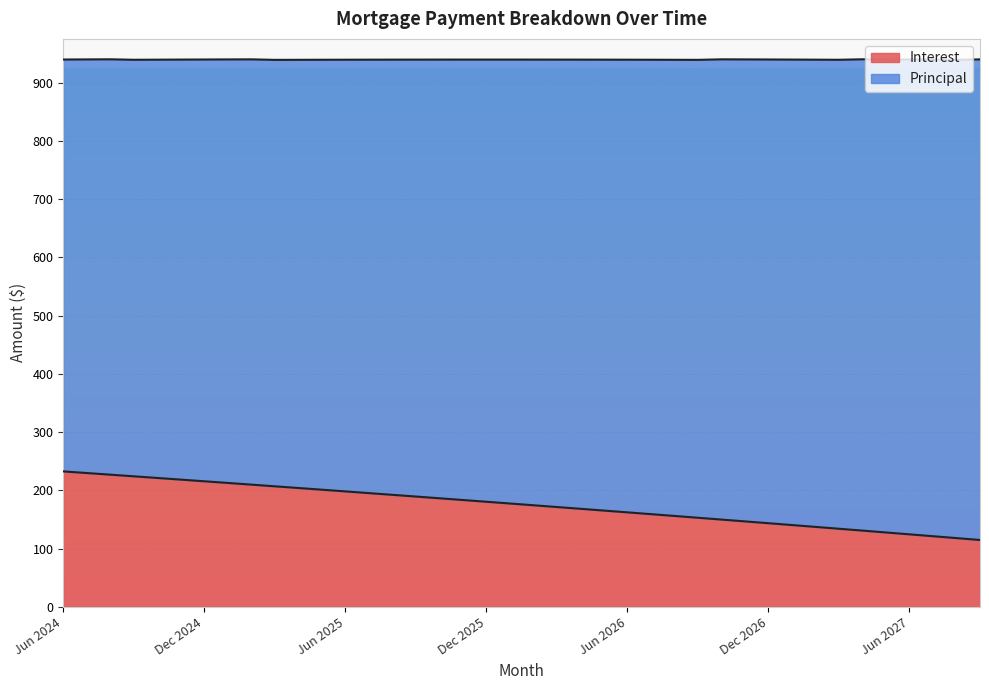

Approximately how many times larger is the value at Sep 2027 compared to Jul 2025?

0.6